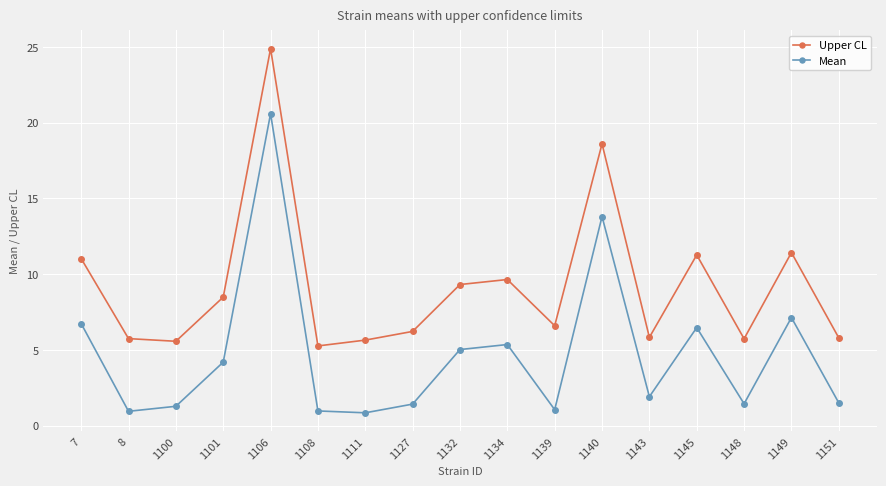

What are all the series names shown in the legend?

Upper CL, Mean